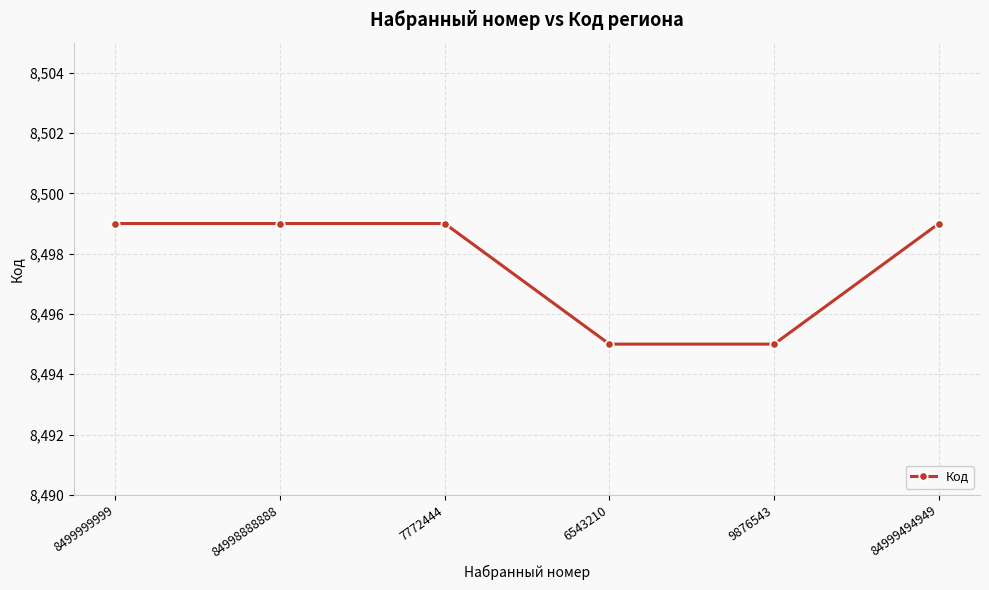

Reading left to right, extract all data points from this chart.

8499	8499	8499	8495	8495	8499